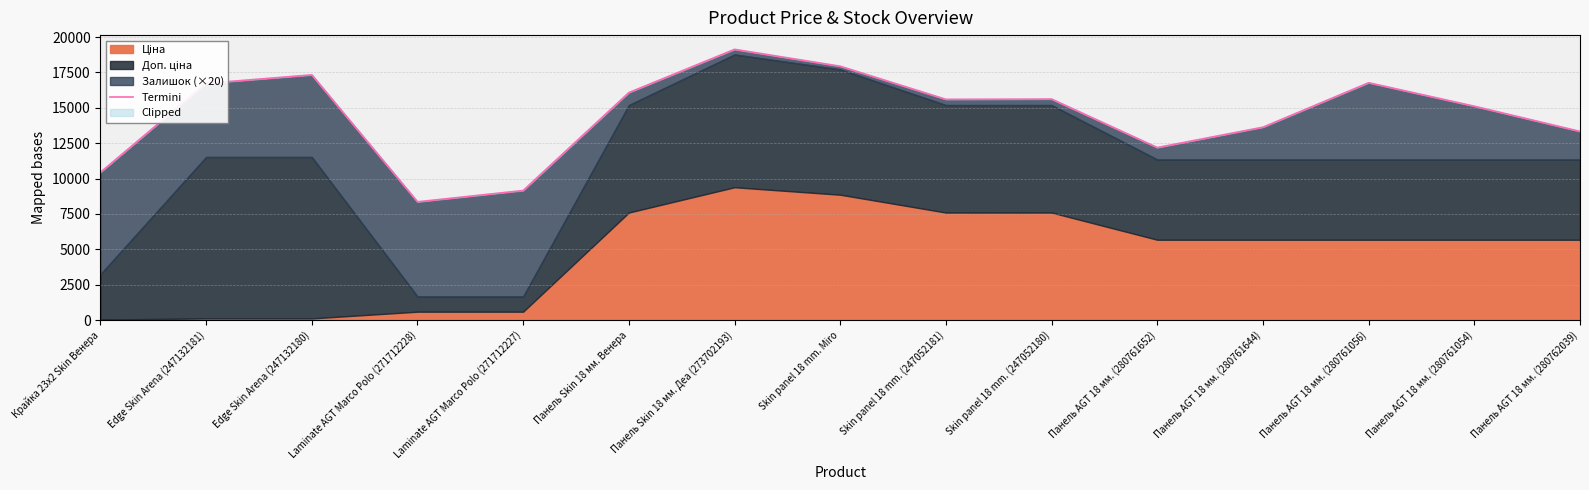

Is it true that the value at Laminate AGT Marco Polo (271712227) is 9151.6?

True